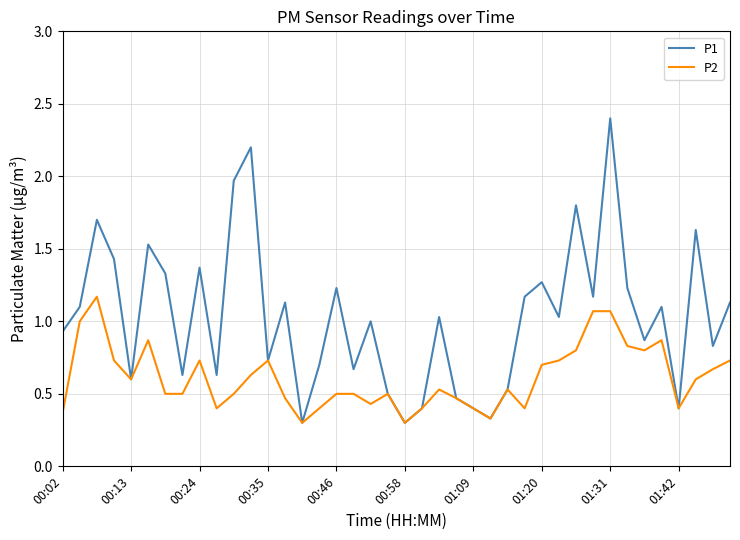

Which series has the largest total across all categories?

P1